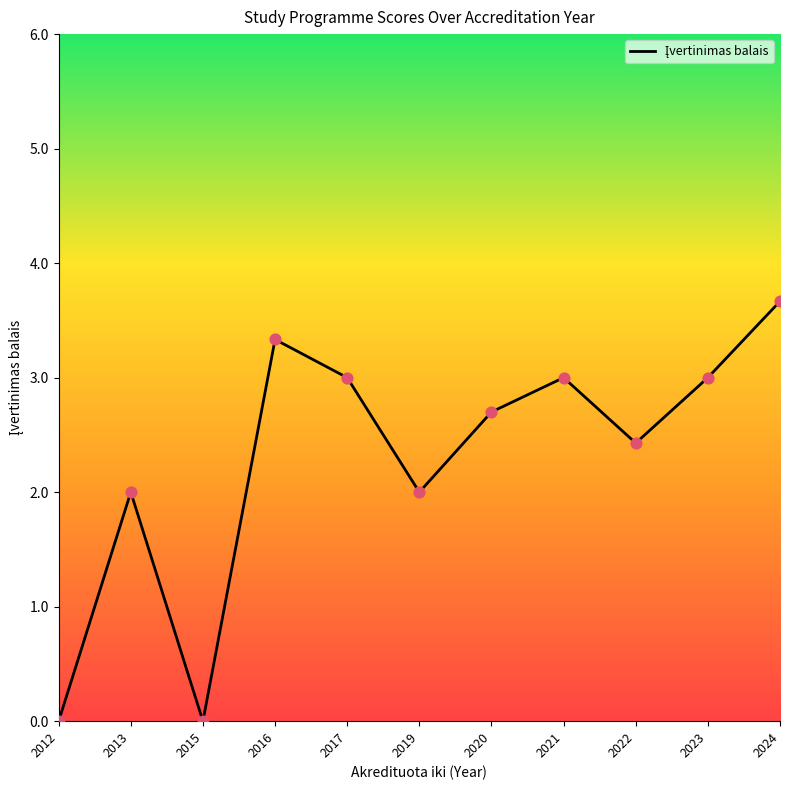

Between 2023 and 2012, which is larger?

2023